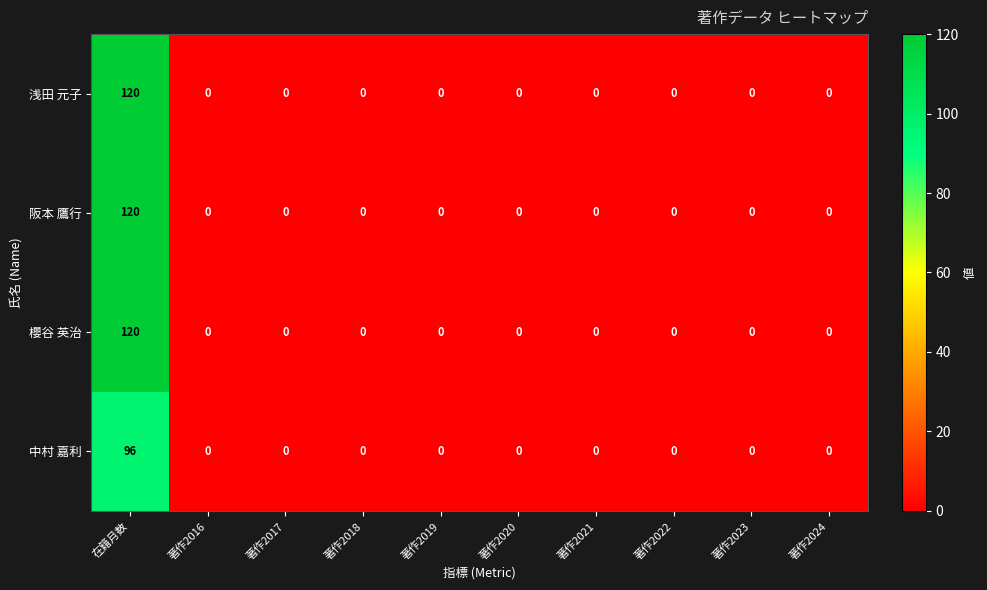

The value of 中村 嘉利 at 著作2018 is 0. True or false?

True